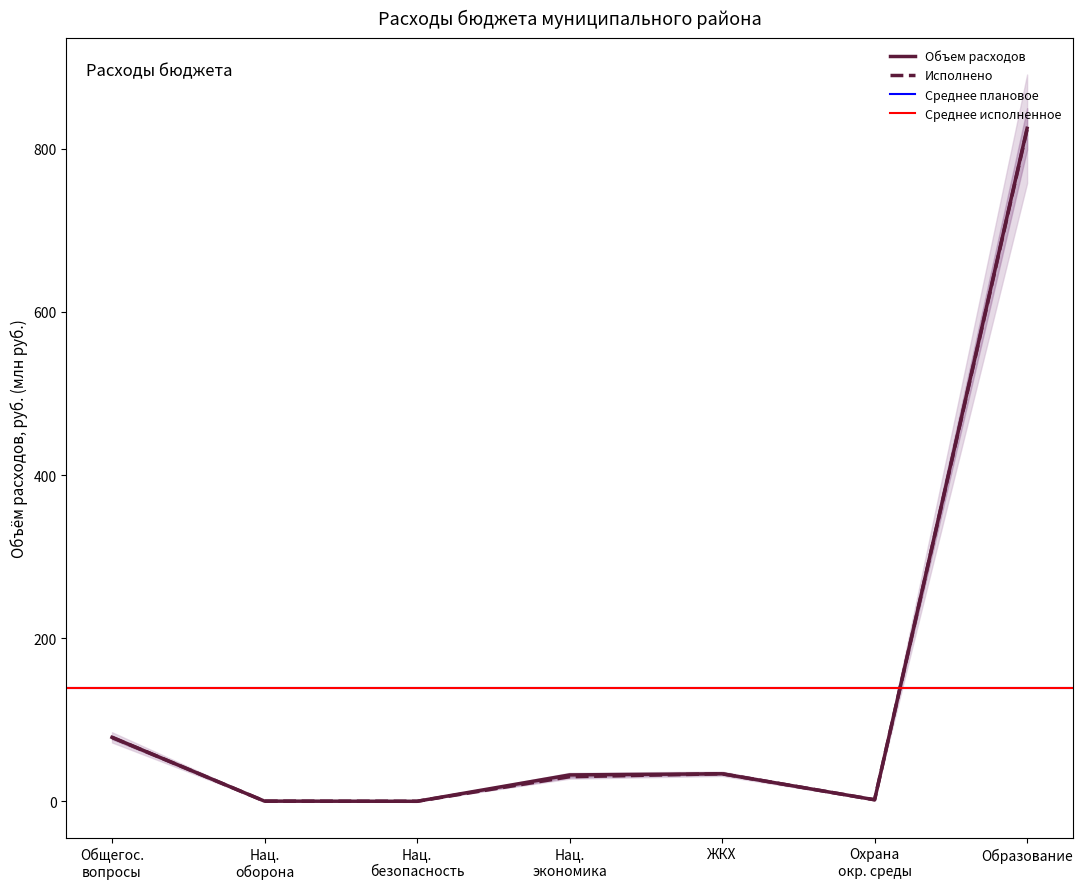

What is the highest value of the Исполнено series?

823.8